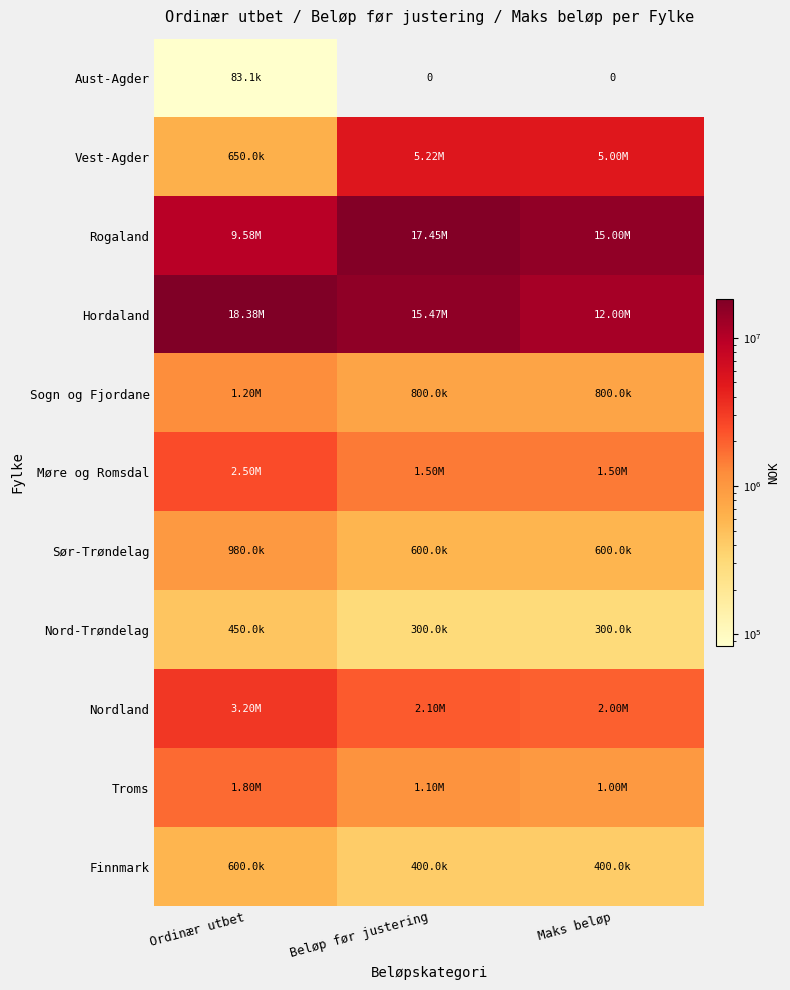

What is the approximate value of Troms at Ordinær utbet?

1800000.0